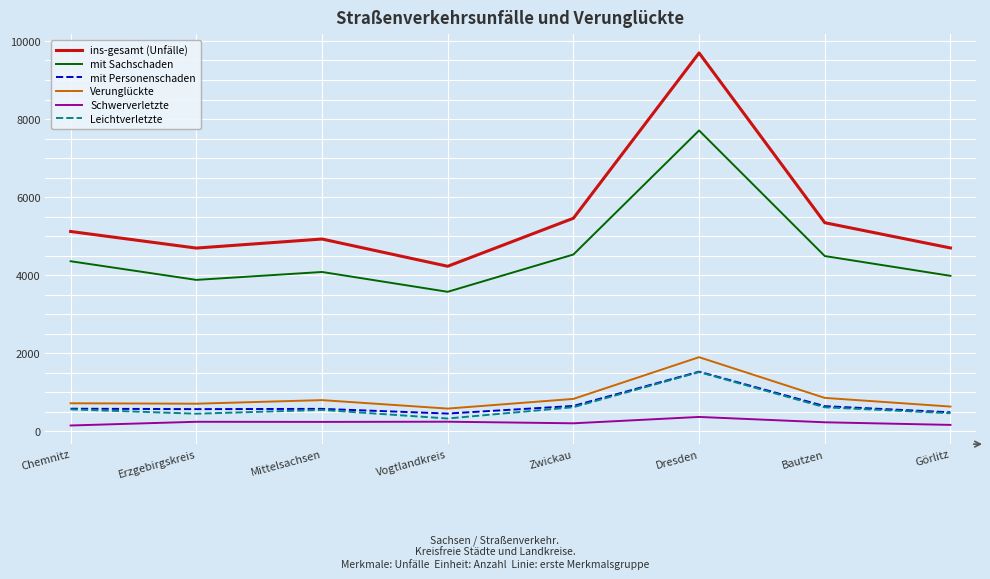

What is the average value of the Verunglückte series?

878